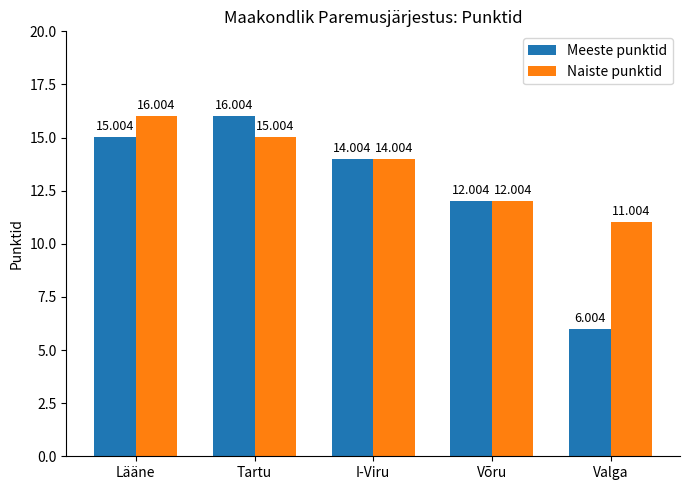

What is the difference between the second highest and minimum values in the Naiste punktid series?

4.0